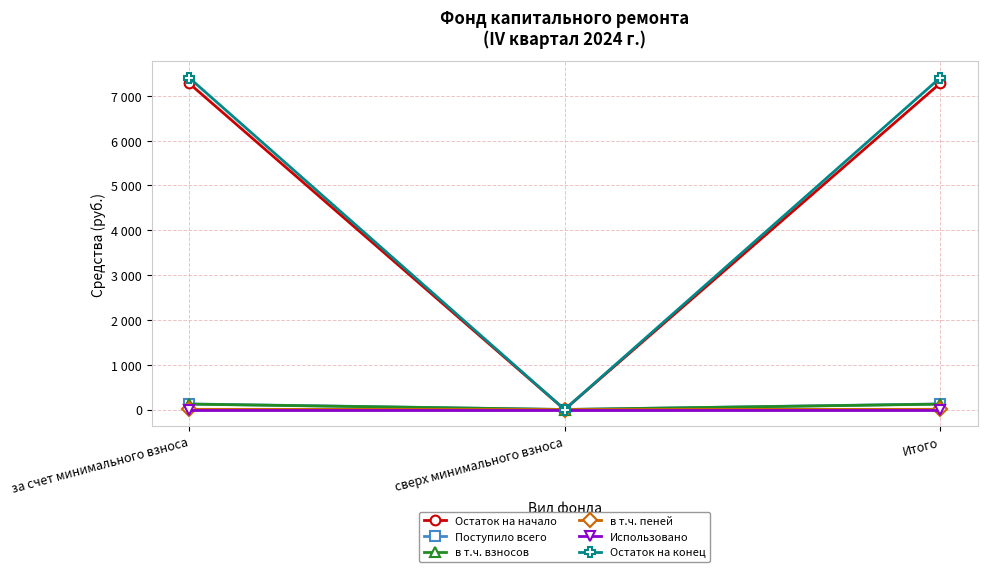

Is this an area chart (filled region under the line)?

No